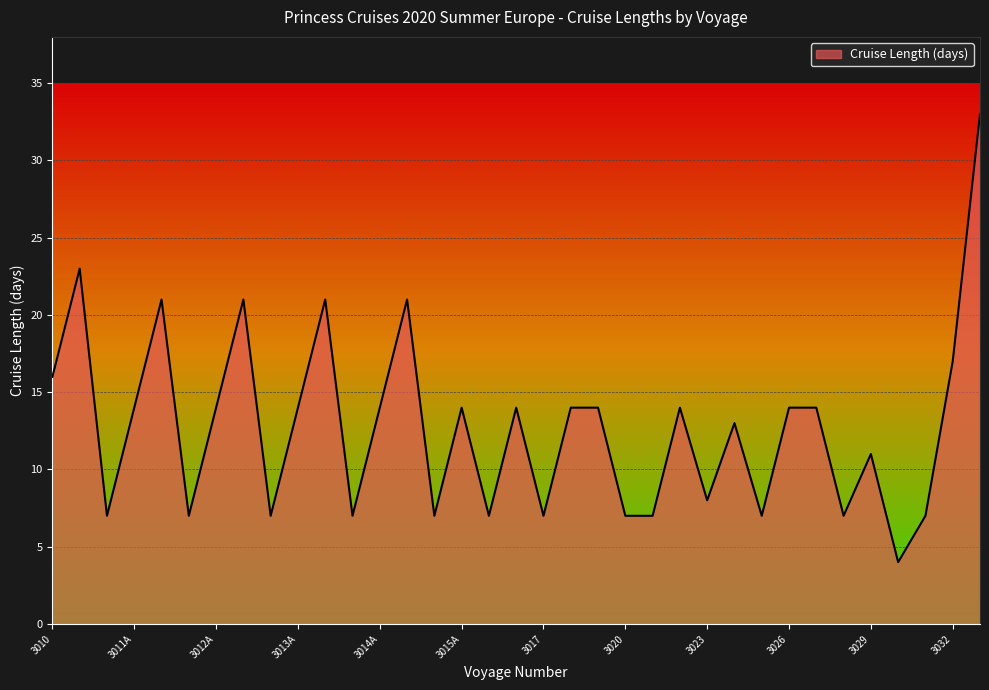

What is the smallest value displayed?

4